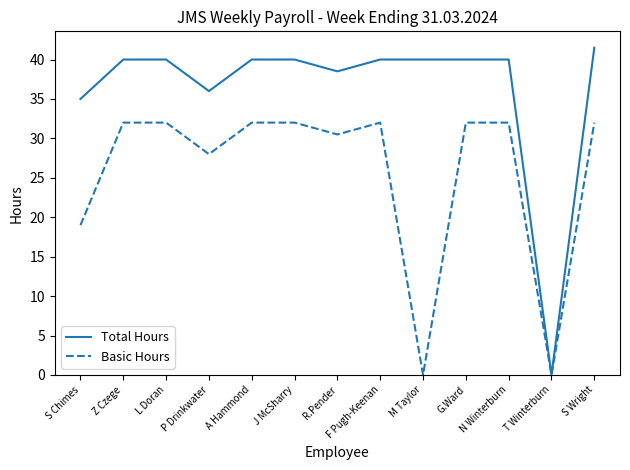

What is the difference between the maximum and minimum values in the Basic Hours series?

32.0